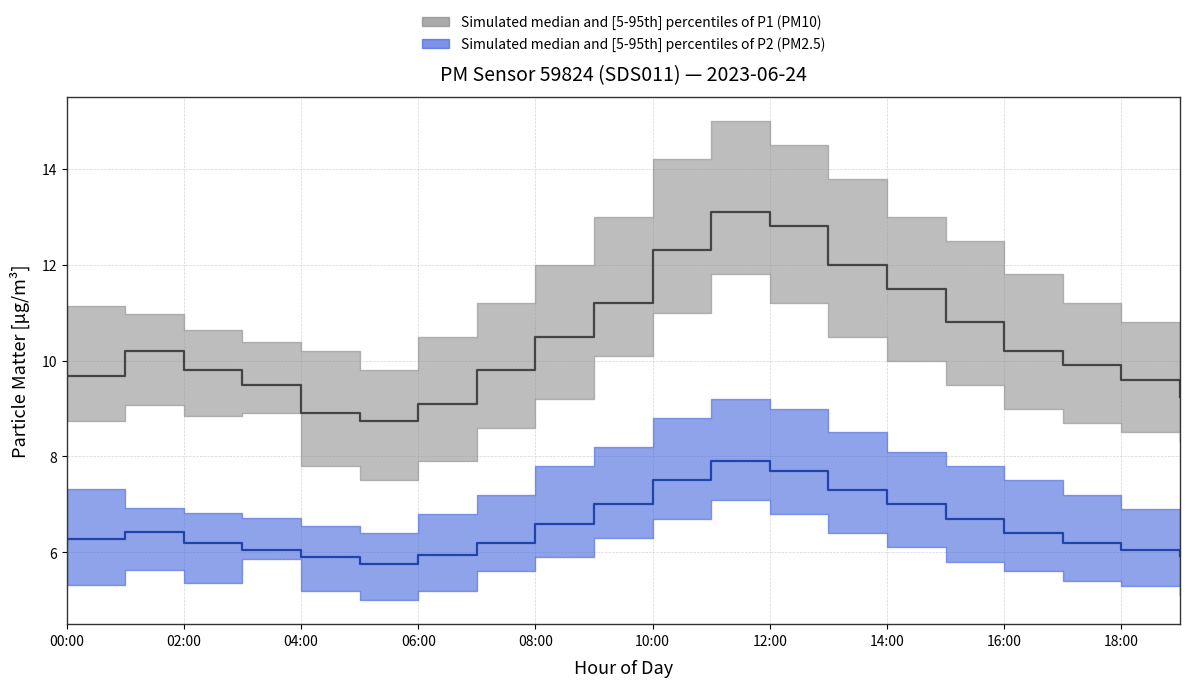

Reading left to right, transcribe all the data shown in this chart.

P1_median: 00:00=9.7	01:00=10.2	02:00=9.8	03:00=9.5	04:00=8.9	05:00=8.8	06:00=9.1	07:00=9.8	08:00=10.5	09:00=11.2	10:00=12.3	11:00=13.1	12:00=12.8	13:00=12.0	14:00=11.5	15:00=10.8	16:00=10.2	17:00=9.9	18:00=9.6	19:00=9.2
P1_p05: 00:00=8.7	01:00=9.1	02:00=8.8	03:00=8.9	04:00=7.8	05:00=7.5	06:00=7.9	07:00=8.6	08:00=9.2	09:00=10.1	10:00=11.0	11:00=11.8	12:00=11.2	13:00=10.5	14:00=10.0	15:00=9.5	16:00=9.0	17:00=8.7	18:00=8.5	19:00=8.3
P1_p95: 00:00=11.1	01:00=11.0	02:00=10.6	03:00=10.4	04:00=10.2	05:00=9.8	06:00=10.5	07:00=11.2	08:00=12.0	09:00=13.0	10:00=14.2	11:00=15.0	12:00=14.5	13:00=13.8	14:00=13.0	15:00=12.5	16:00=11.8	17:00=11.2	18:00=10.8	19:00=10.5
P2_median: 00:00=6.3	01:00=6.4	02:00=6.2	03:00=6.0	04:00=5.9	05:00=5.8	06:00=6.0	07:00=6.2	08:00=6.6	09:00=7.0	10:00=7.5	11:00=7.9	12:00=7.7	13:00=7.3	14:00=7.0	15:00=6.7	16:00=6.4	17:00=6.2	18:00=6.0	19:00=5.9
P2_p05: 00:00=5.3	01:00=5.6	02:00=5.3	03:00=5.8	04:00=5.2	05:00=5.0	06:00=5.2	07:00=5.6	08:00=5.9	09:00=6.3	10:00=6.7	11:00=7.1	12:00=6.8	13:00=6.4	14:00=6.1	15:00=5.8	16:00=5.6	17:00=5.4	18:00=5.3	19:00=5.1
P2_p95: 00:00=7.3	01:00=6.9	02:00=6.8	03:00=6.7	04:00=6.5	05:00=6.4	06:00=6.8	07:00=7.2	08:00=7.8	09:00=8.2	10:00=8.8	11:00=9.2	12:00=9.0	13:00=8.5	14:00=8.1	15:00=7.8	16:00=7.5	17:00=7.2	18:00=6.9	19:00=6.7